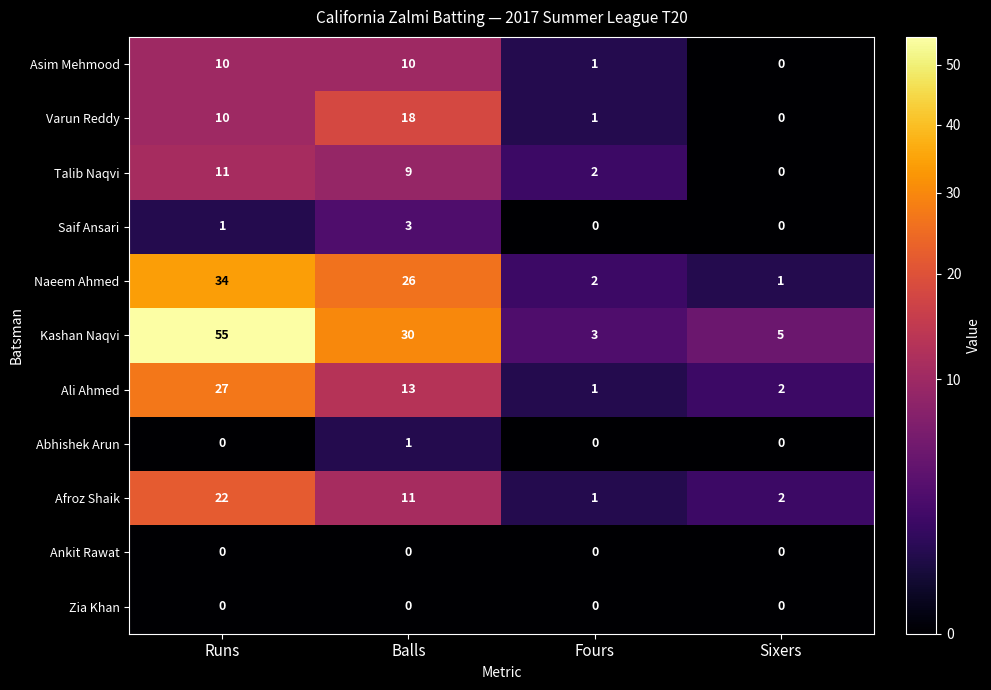

Which series has the largest total across all categories?

Kashan Naqvi